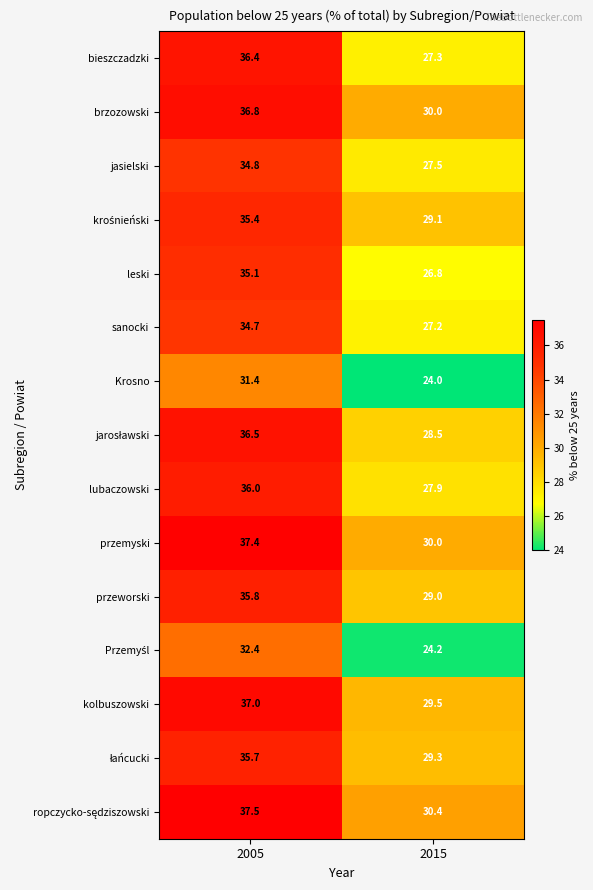

What is the sum of the lubaczowski values at 2015 and 2005?

63.9